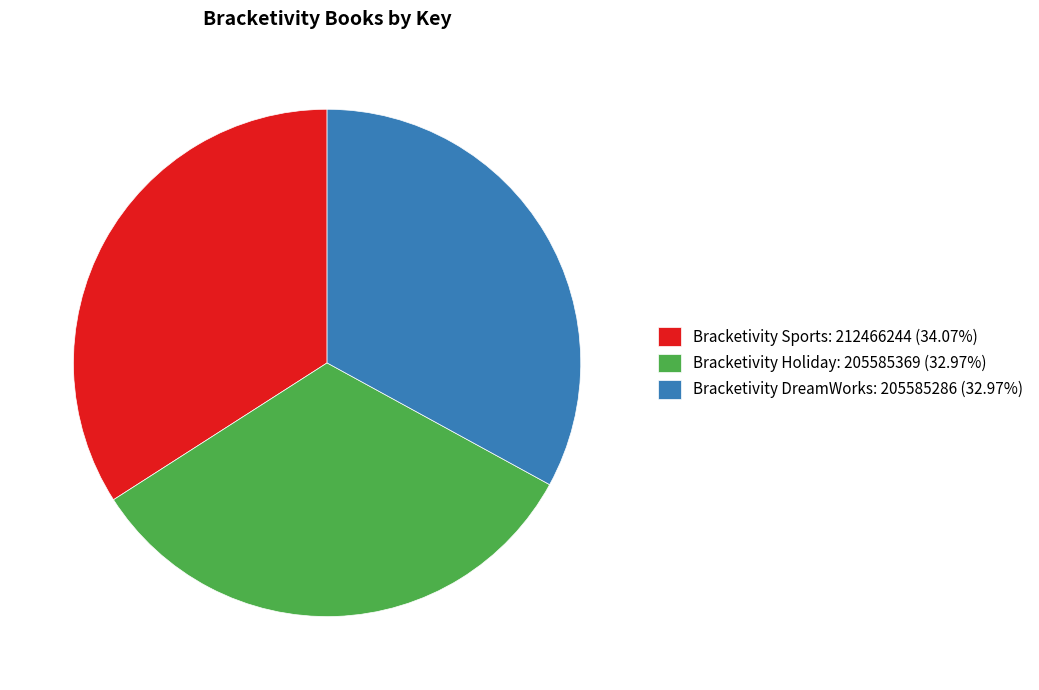

Is there a majority slice in this chart?

No